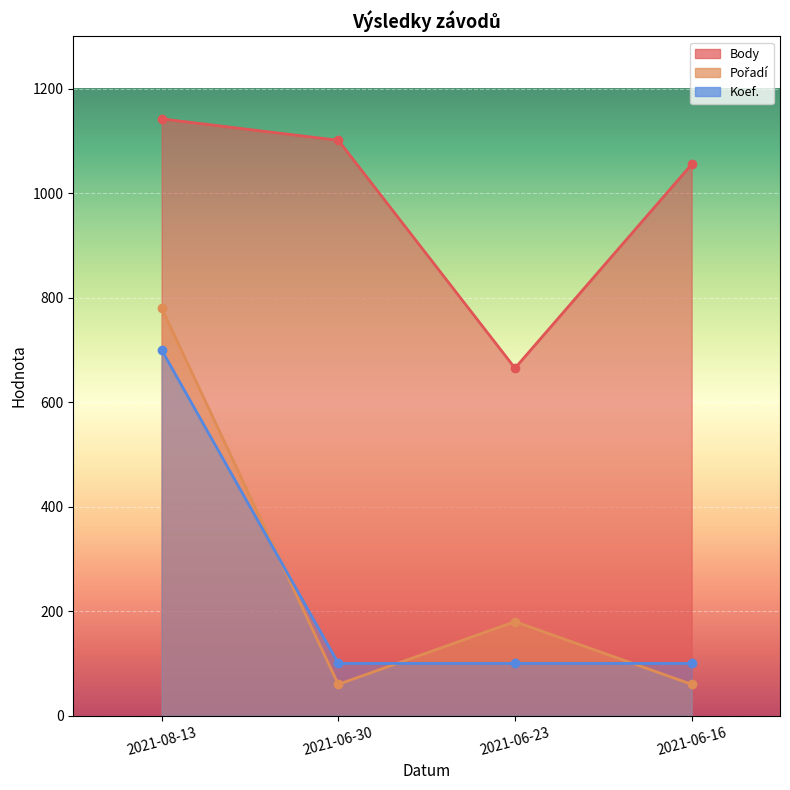

Reading left to right, extract all data points from this chart.

Body: 1142	1101	665	1055
Pořadí: 780	60	180	60
Koef.: 700	100	100	100